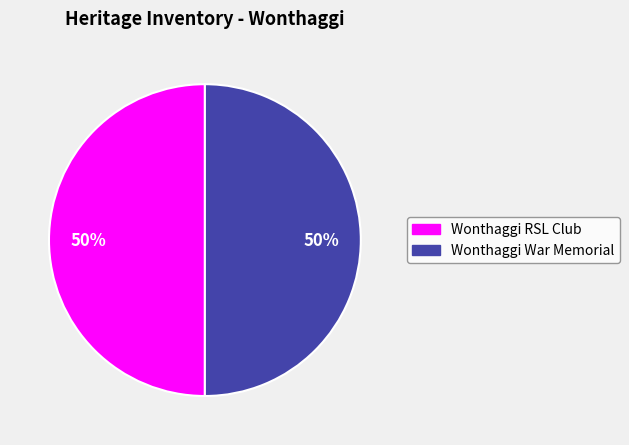

To the nearest percent, what is the combined percentage of Wonthaggi War Memorial and Wonthaggi RSL Club?

100%